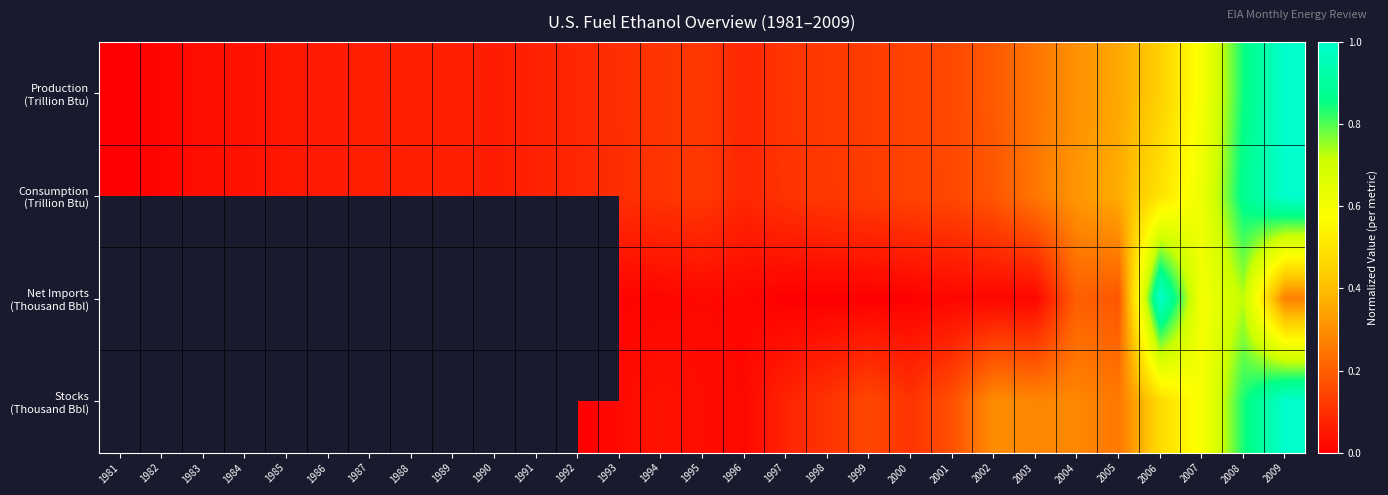

At which label does Production (Trillion Btu) reach its minimum?

1981